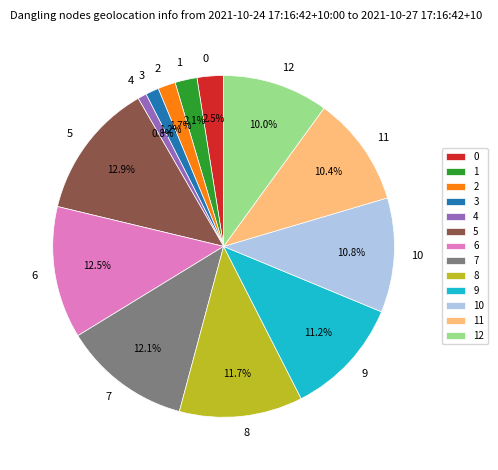

Between 1 and 5, which is larger?

5